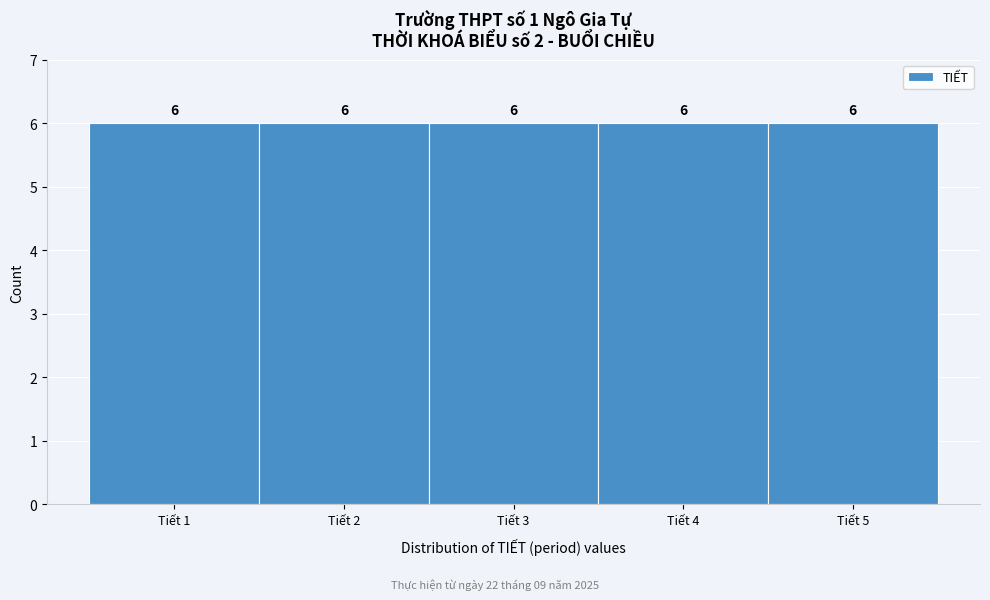

What is the height of the bar covering 0.5 to 1.5 on the x-axis?

6